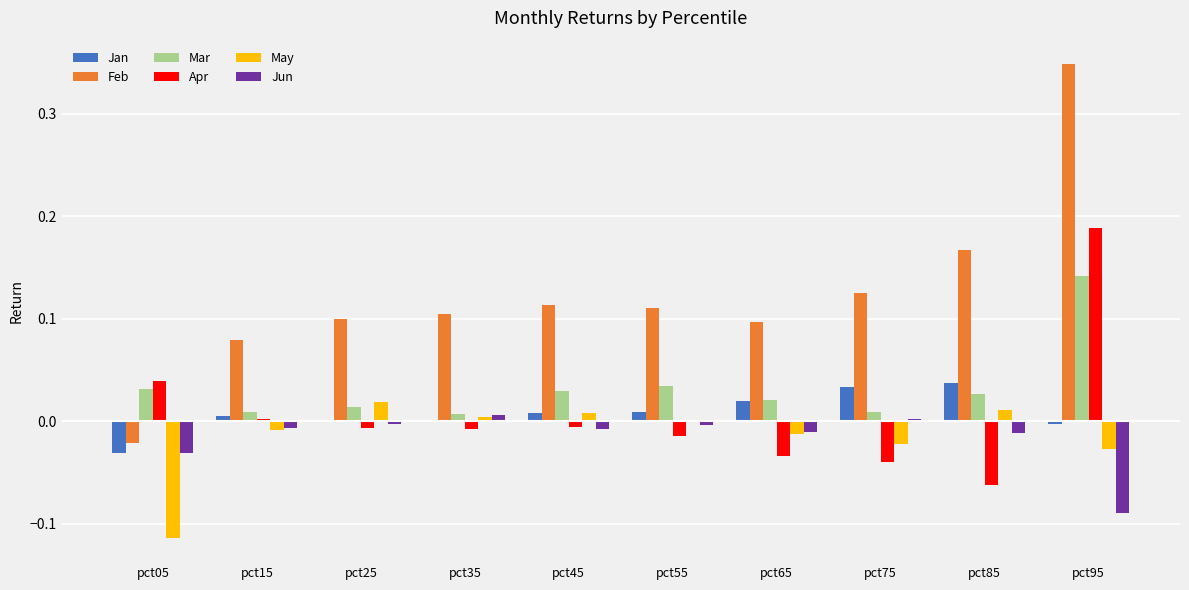

What are all the series names shown in the legend?

Jan, Feb, Mar, Apr, May, Jun